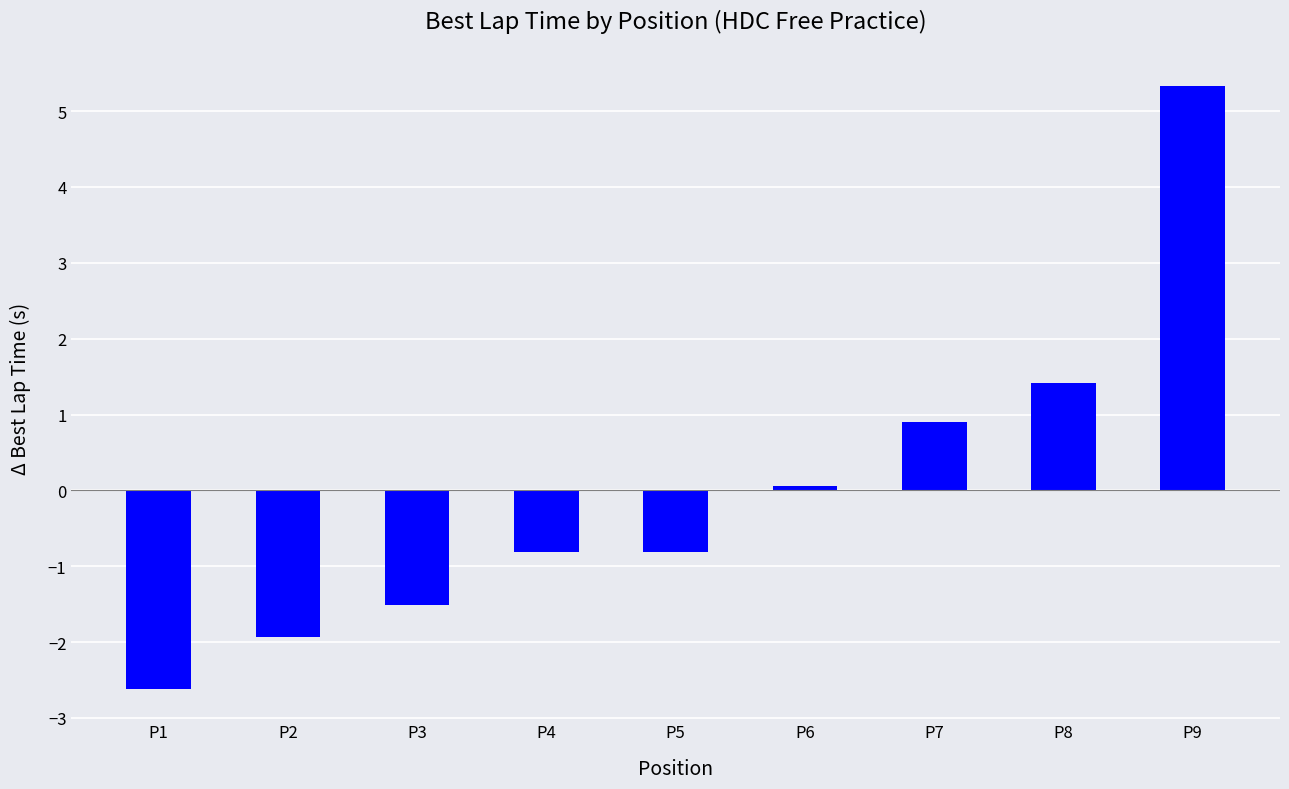

What is the change in value from P5 to P6?

+0.9